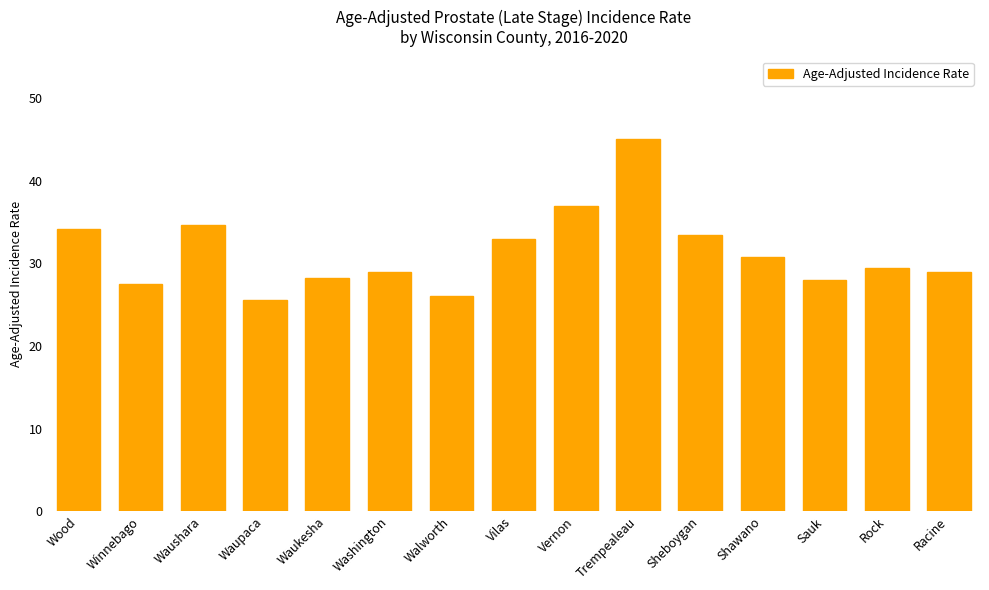

What is the label of the 15th bar from the left?

Racine